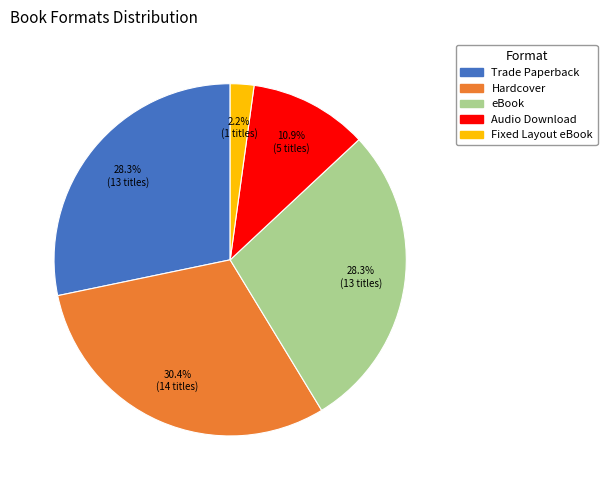

What percentage is the Fixed Layout eBook slice, to the nearest percent?

2%